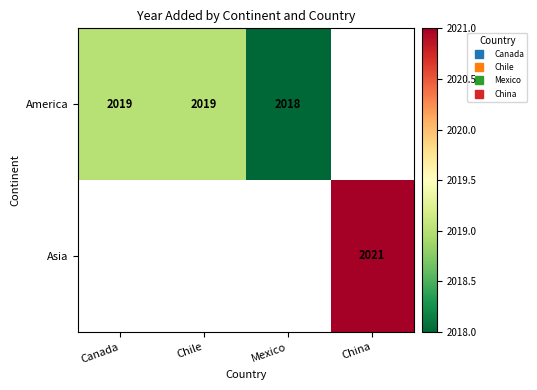

What is the maximum value shown in the chart?

2021.0